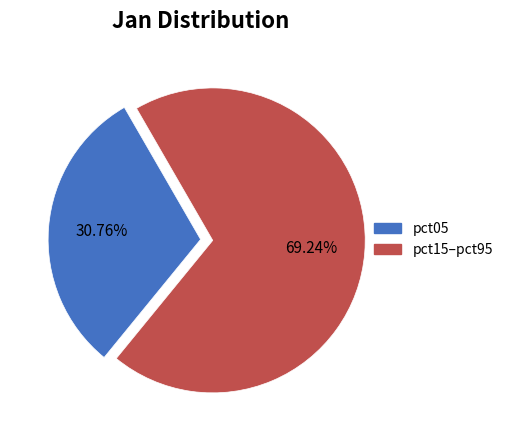

Is there a majority slice in this chart?

Yes